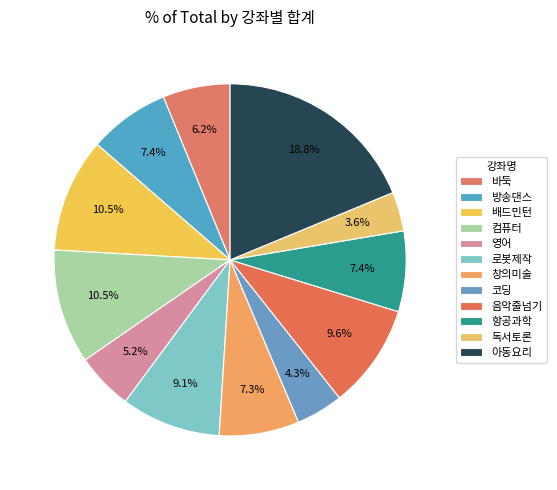

To the nearest percent, what portion does 창의미술 represent?

7%